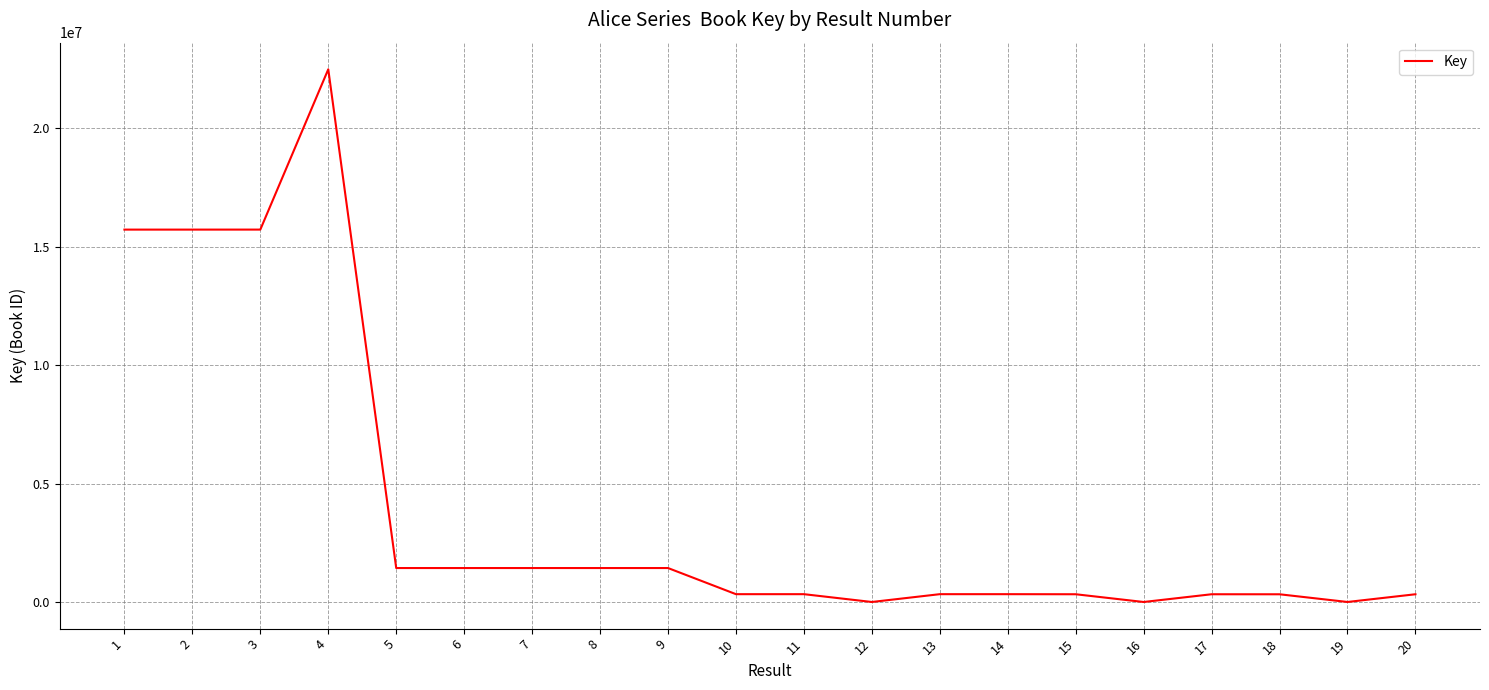

How many lines are shown in the chart?

1